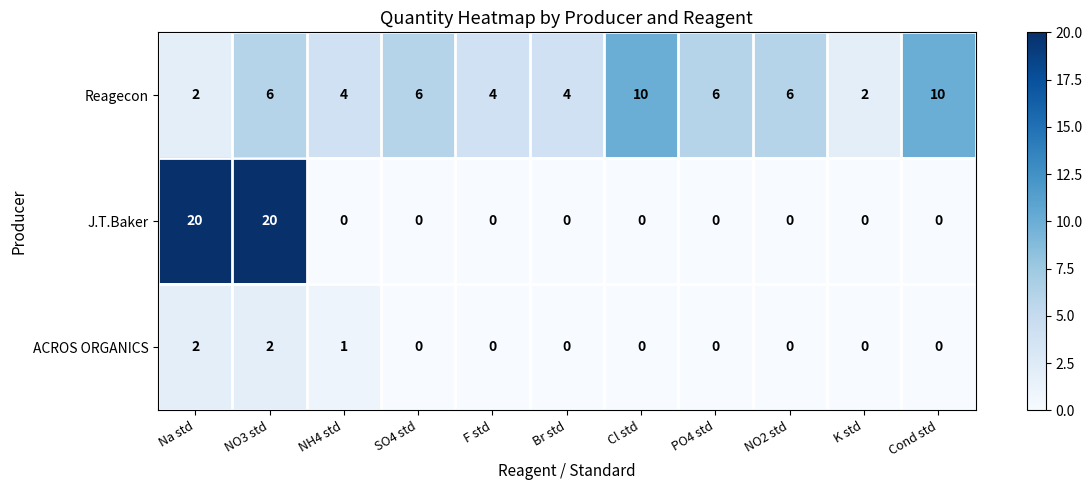

At how many categories does at least one series exceed 8?

4